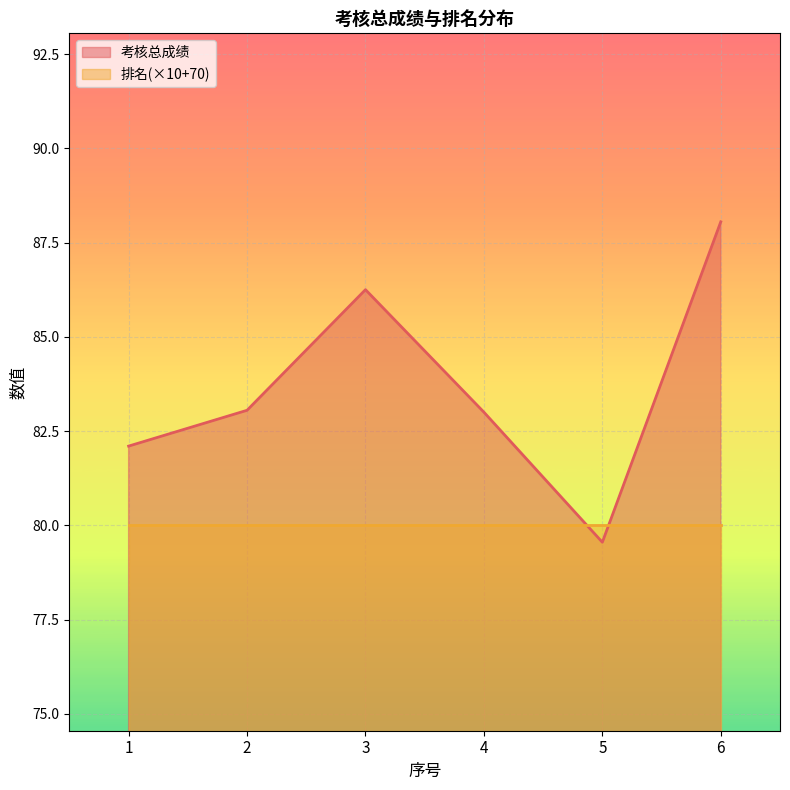

List the labels in order of value, smallest first.

5, 1, 4, 2, 3, 6